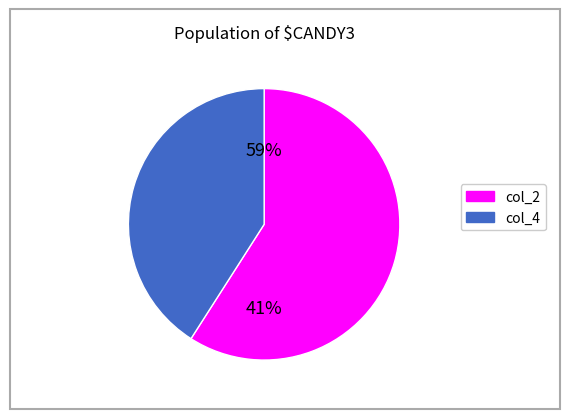

Count the number of slices in the pie.

2